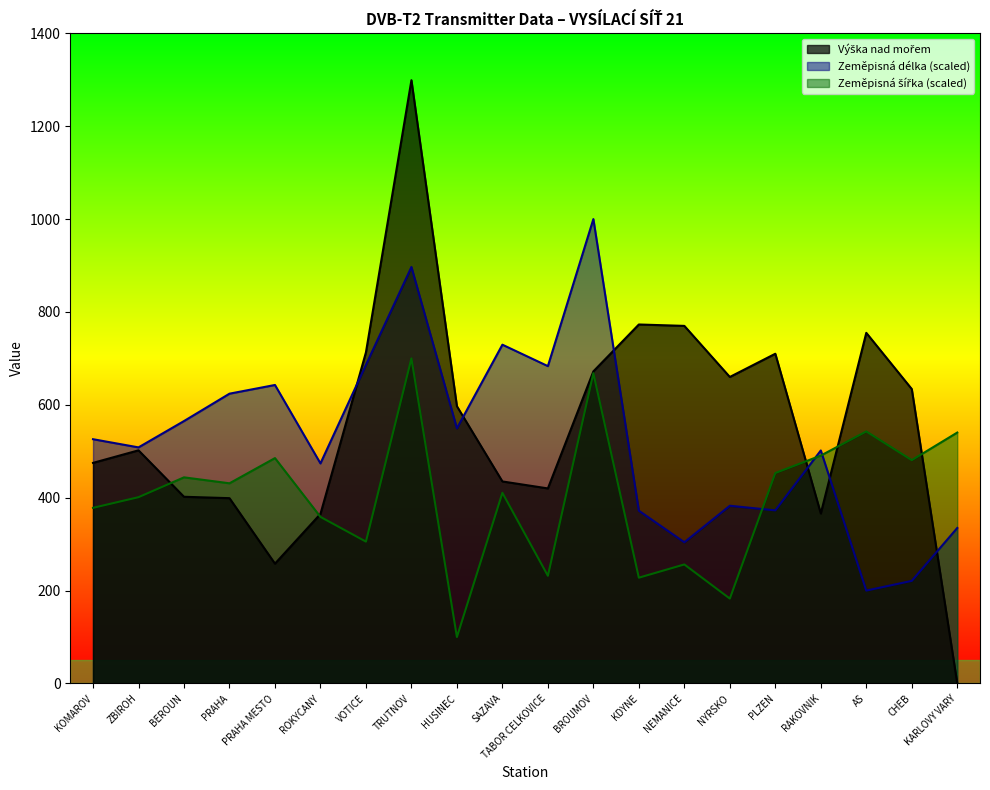

What are all the series names shown in the legend?

Výška nad mořem, Zeměpisná délka, Zeměpisná šířka